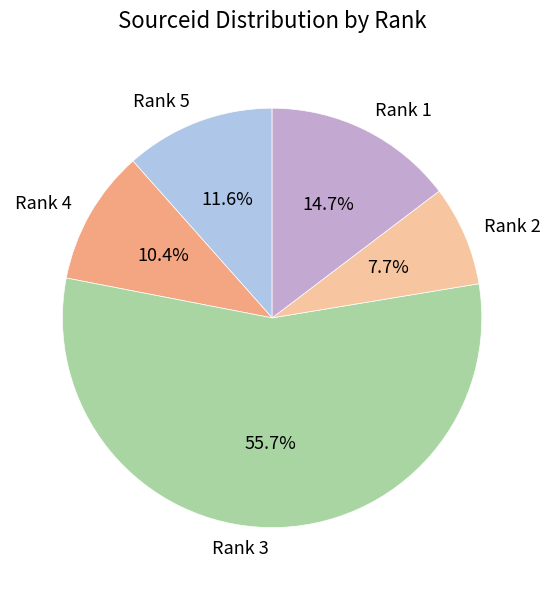

To the nearest percent, what is the average slice percentage?

20%